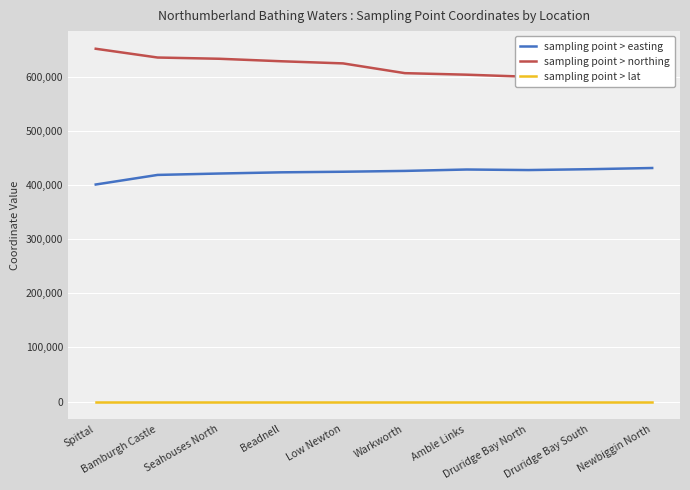

What is the difference between the sampling point > easting values at Seahouses North and Warkworth?

4820.0